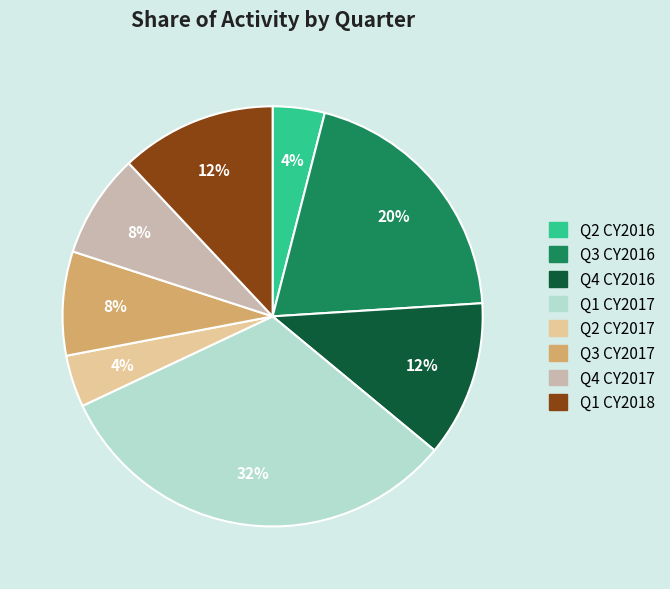

Is the sum of Q3 CY2016 and Q4 CY2016 greater than half?

No